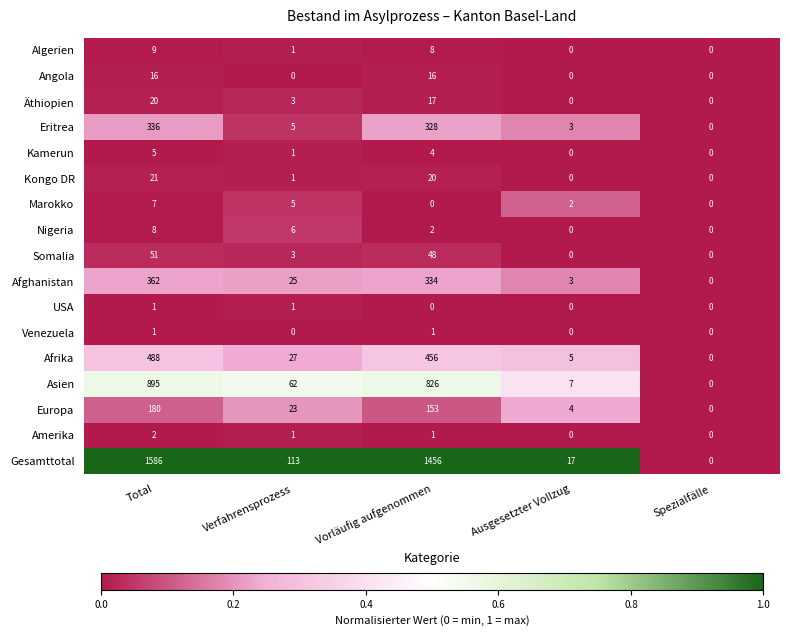

True or false: Eritrea has a value of 336 at Total.

True